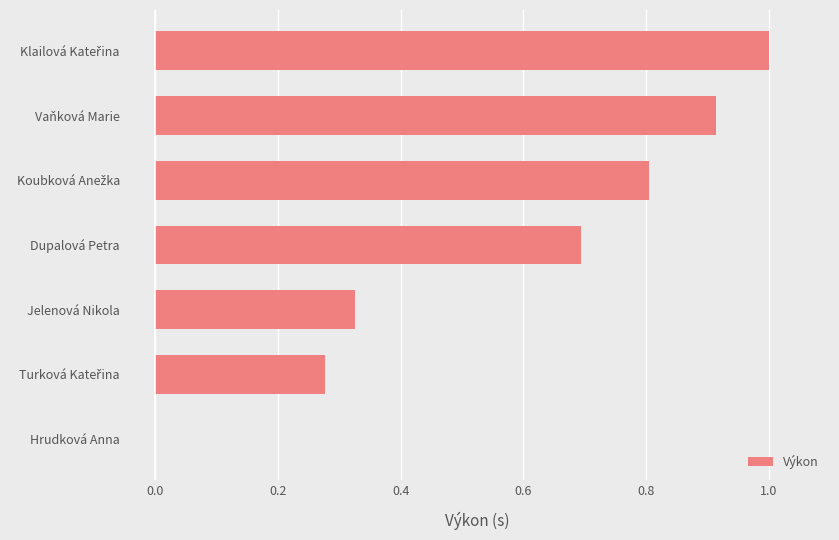

What is the approximate value at Dupalová Petra?

0.7